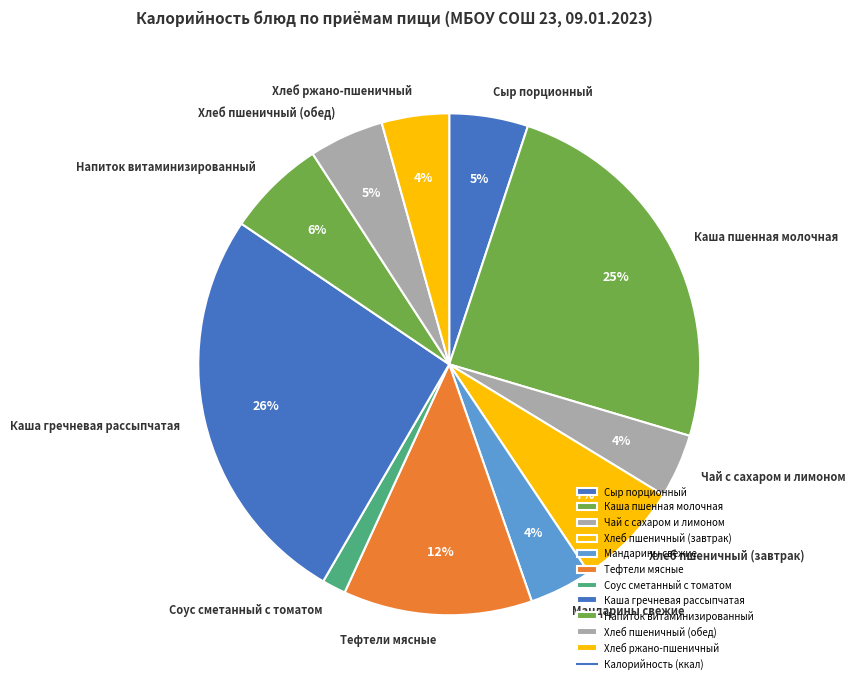

Is it true that Каша гречневая рассыпчатая is 21% of the pie?

False